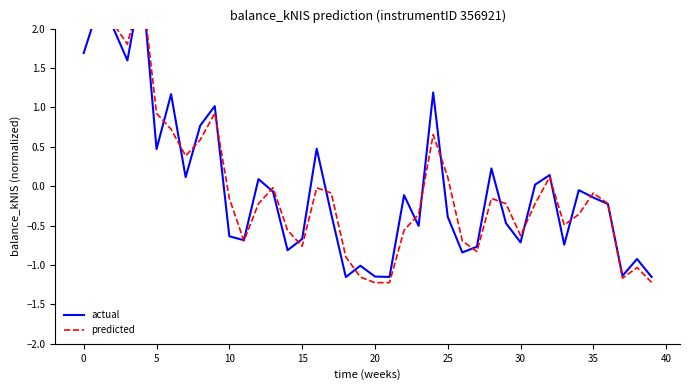

Rank the series by their maximum value, from highest to lowest.

actual, predicted